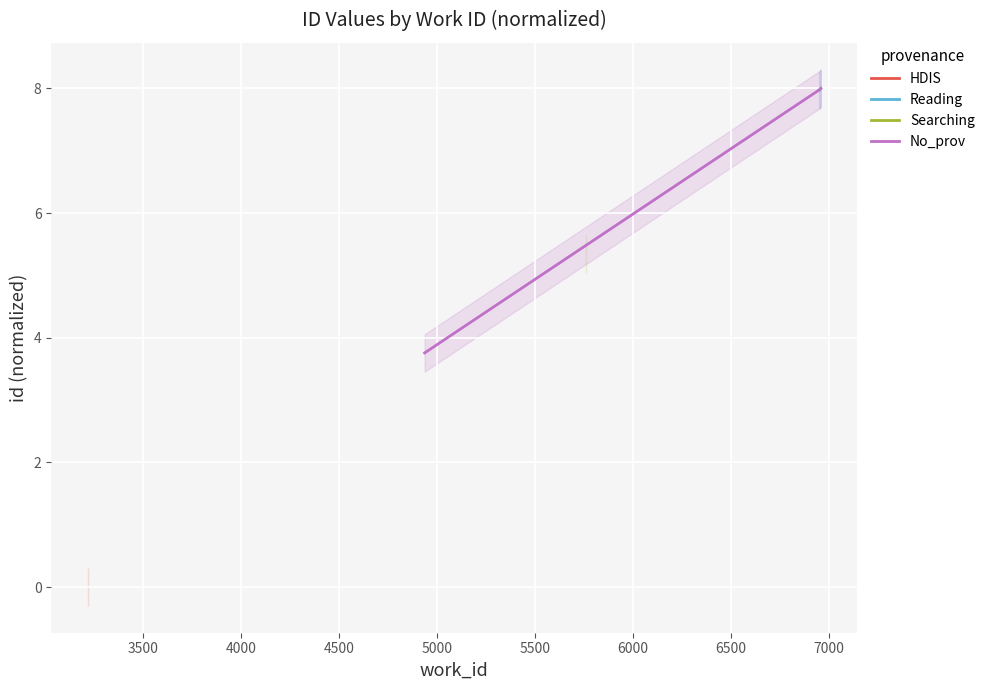

Does the chart display data point markers on the line(s)?

No